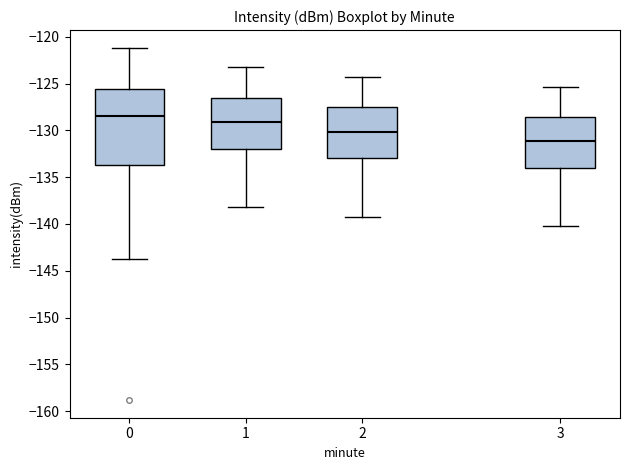

Which box has the lowest median line?

3